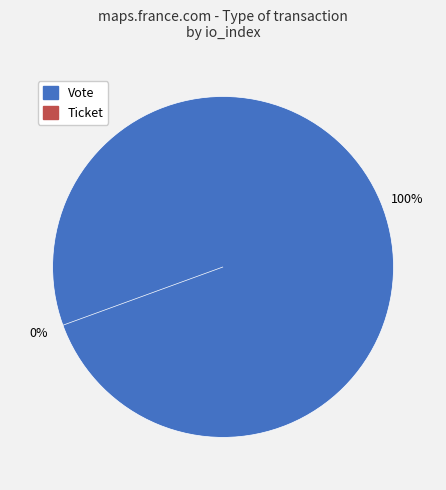

Is there a majority slice in this chart?

Yes